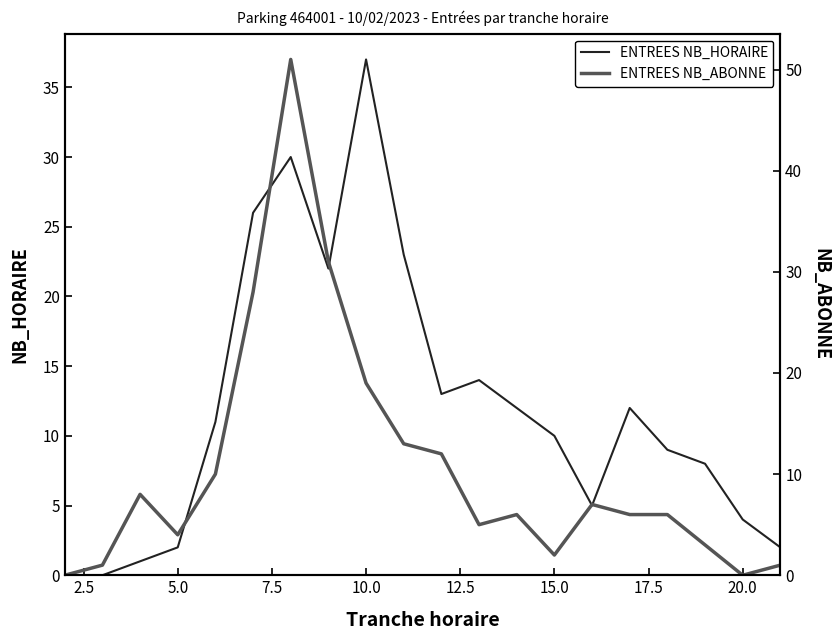

What is the difference between the maximum and minimum values in the ENTREES NB_HORAIRE series?

37